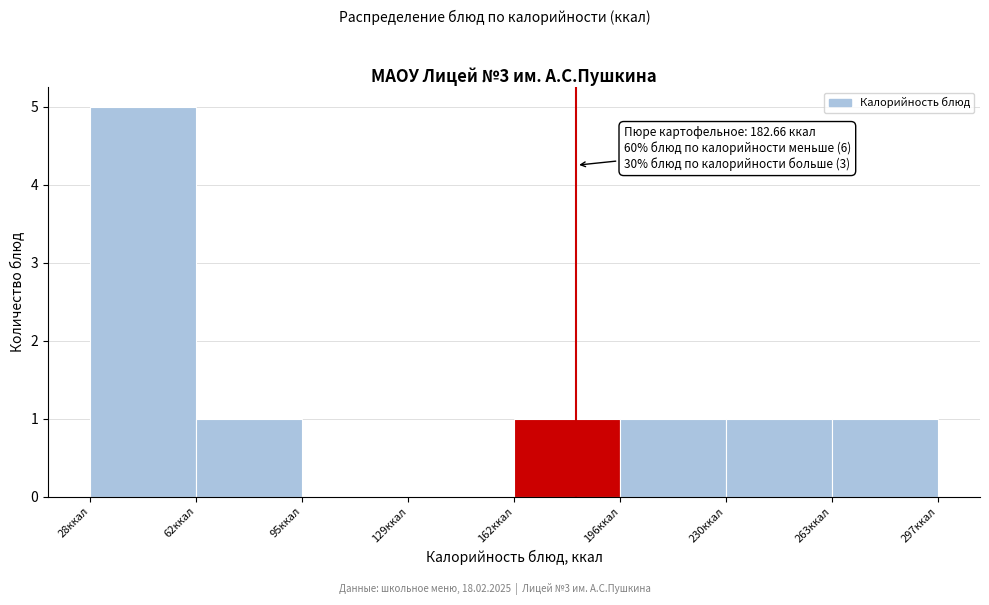

Which range on the x-axis has the tallest bar?

30 to 60